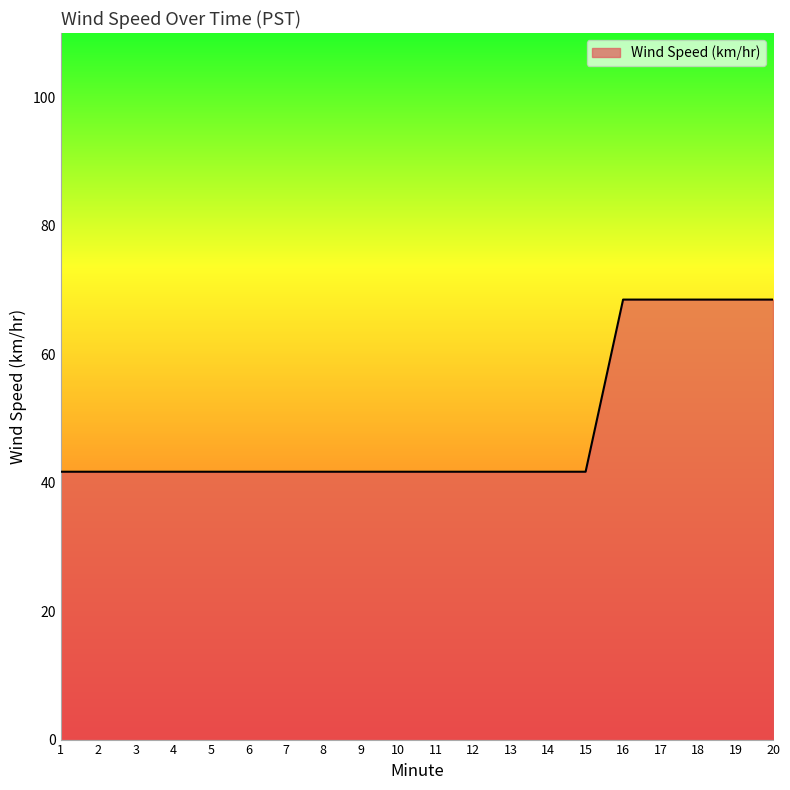

What is the sum of all values?

968.0